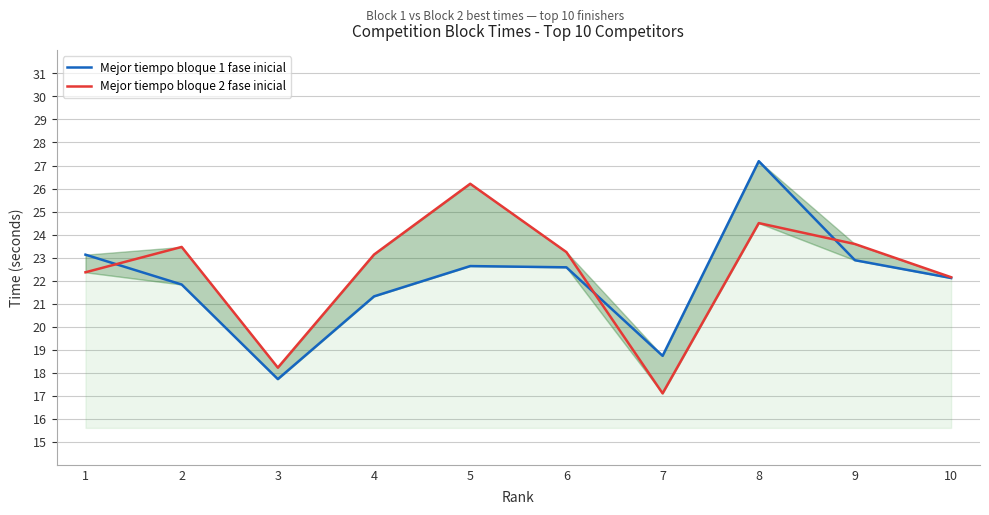

List the series in order of their peak value, highest first.

Mejor tiempo bloque 1 fase inicial, Mejor tiempo bloque 2 fase inicial